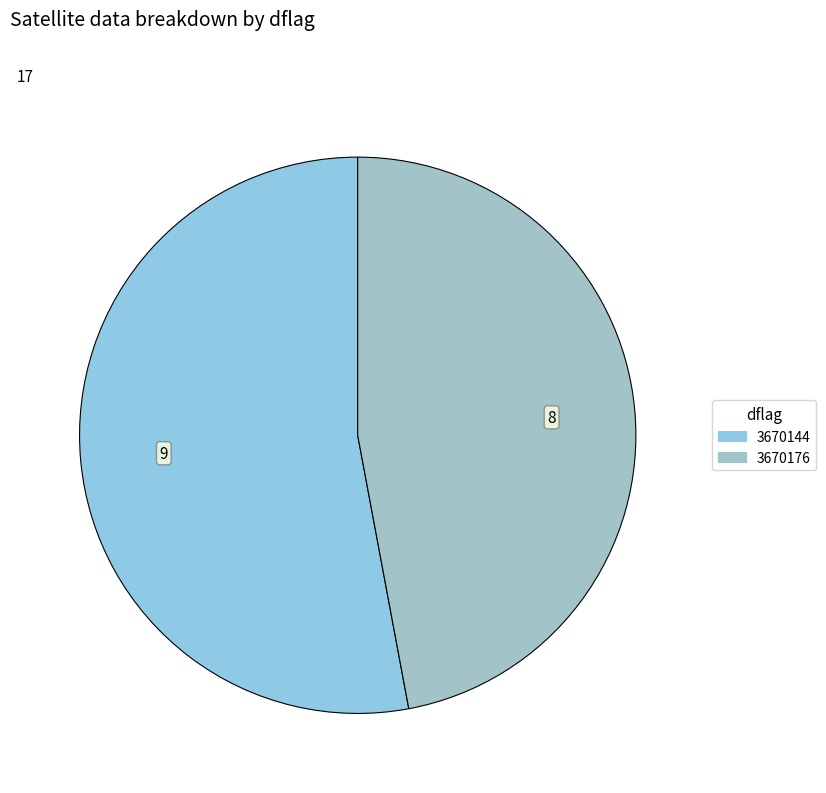

Which slice represents more than half of the pie?

3670144